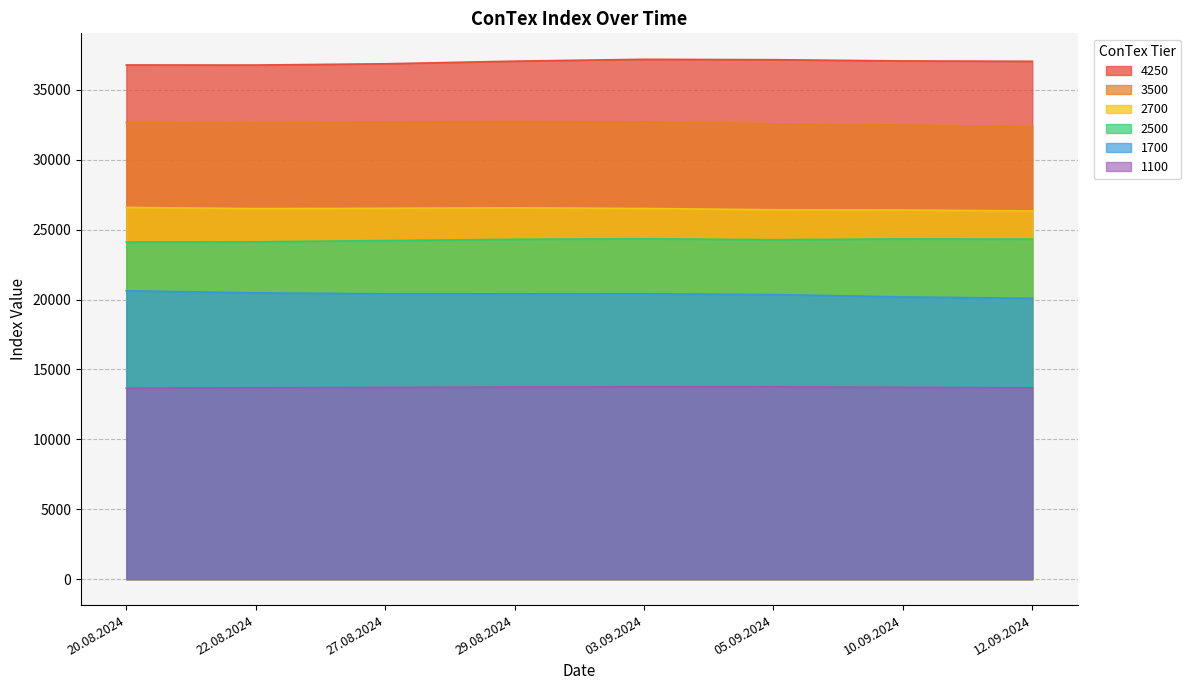

Which series has the widest spread of values?

1700